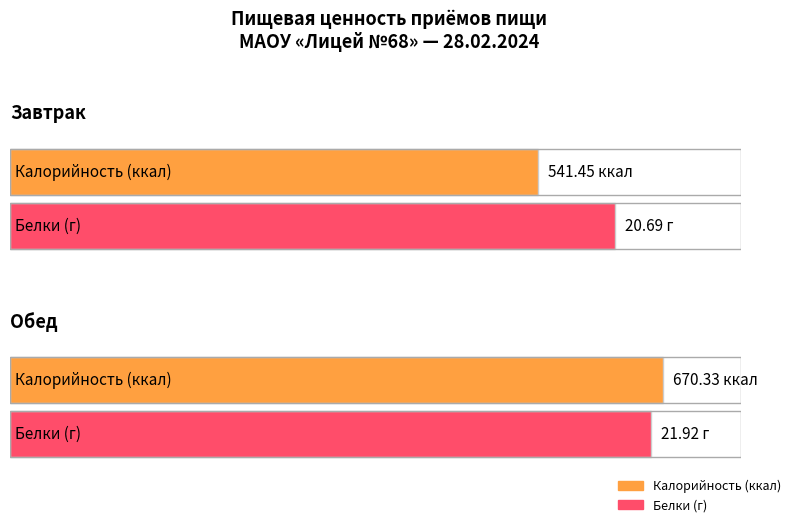

What is the label of the 2nd bar from the right?

Завтрак